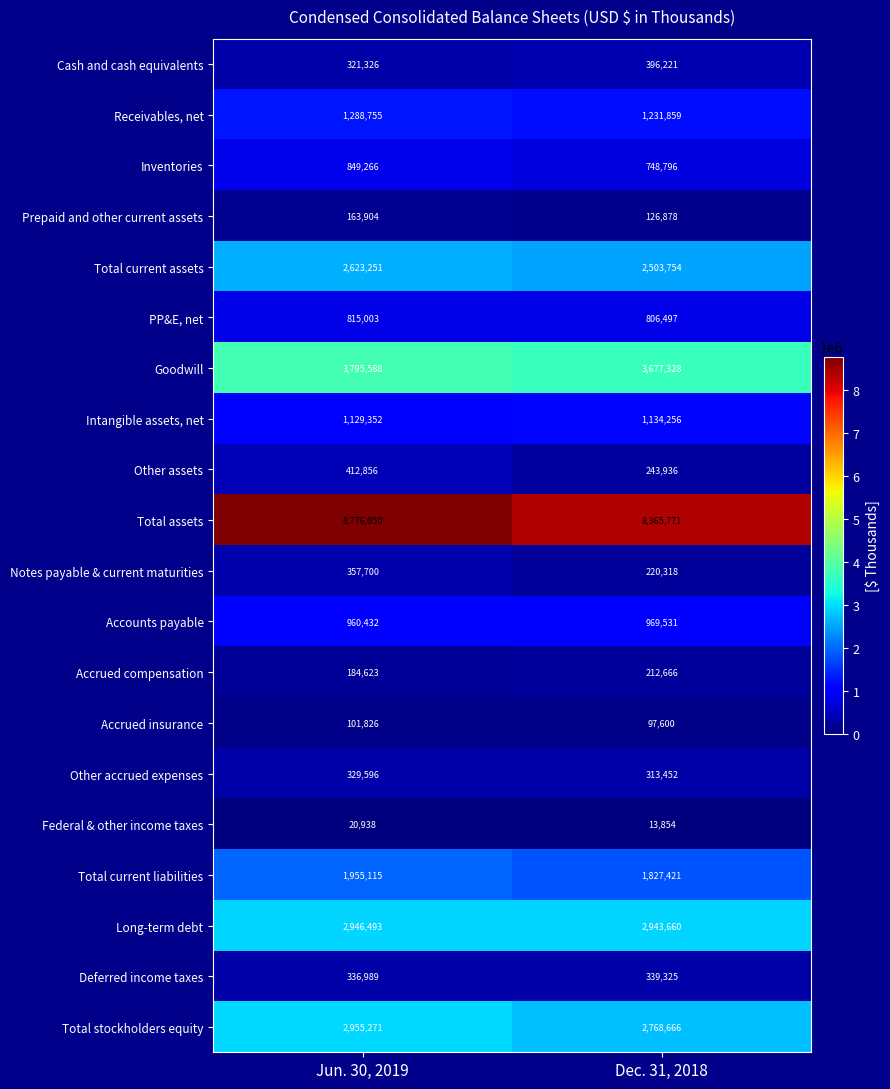

What is the sum of all Other accrued expenses values?

643048